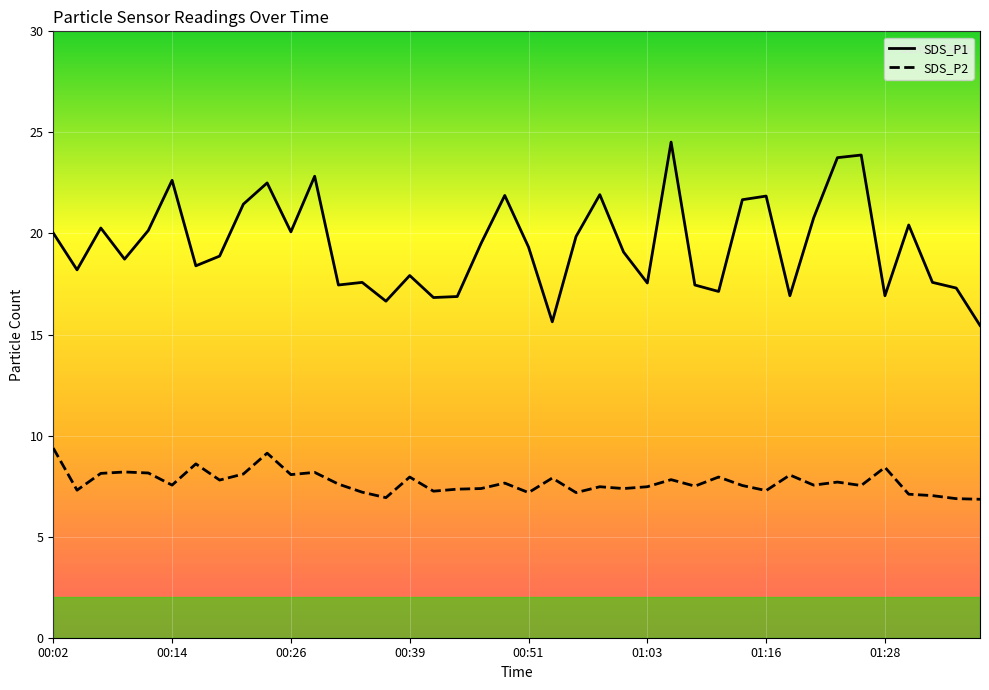

What is the difference between the second highest and second lowest values in the SDS_P1 series?

8.2